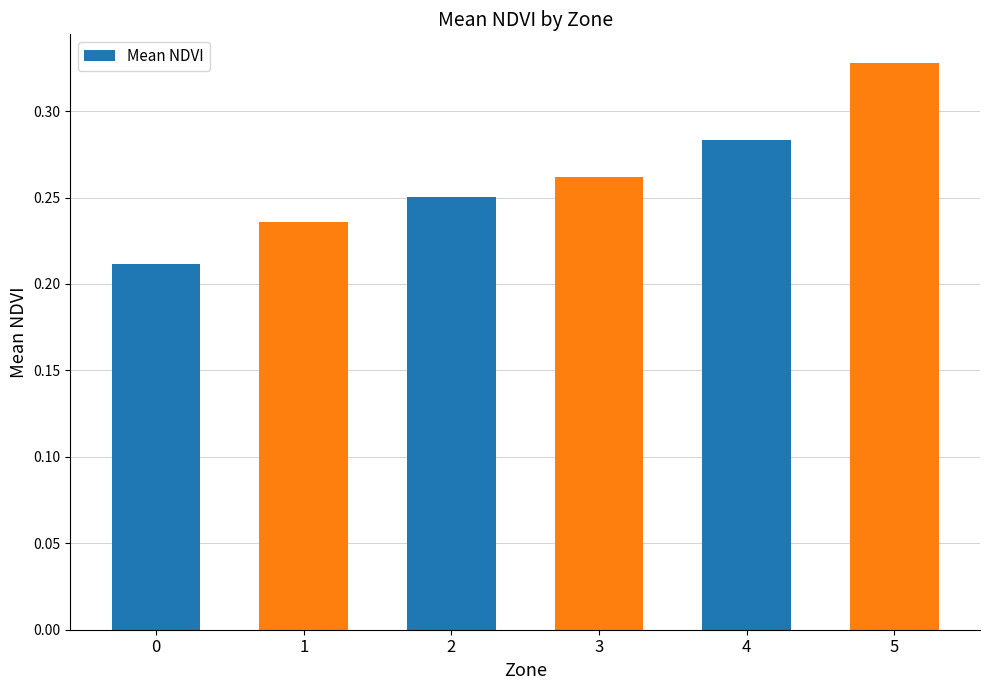

Which has a higher value, 0 or 1?

1